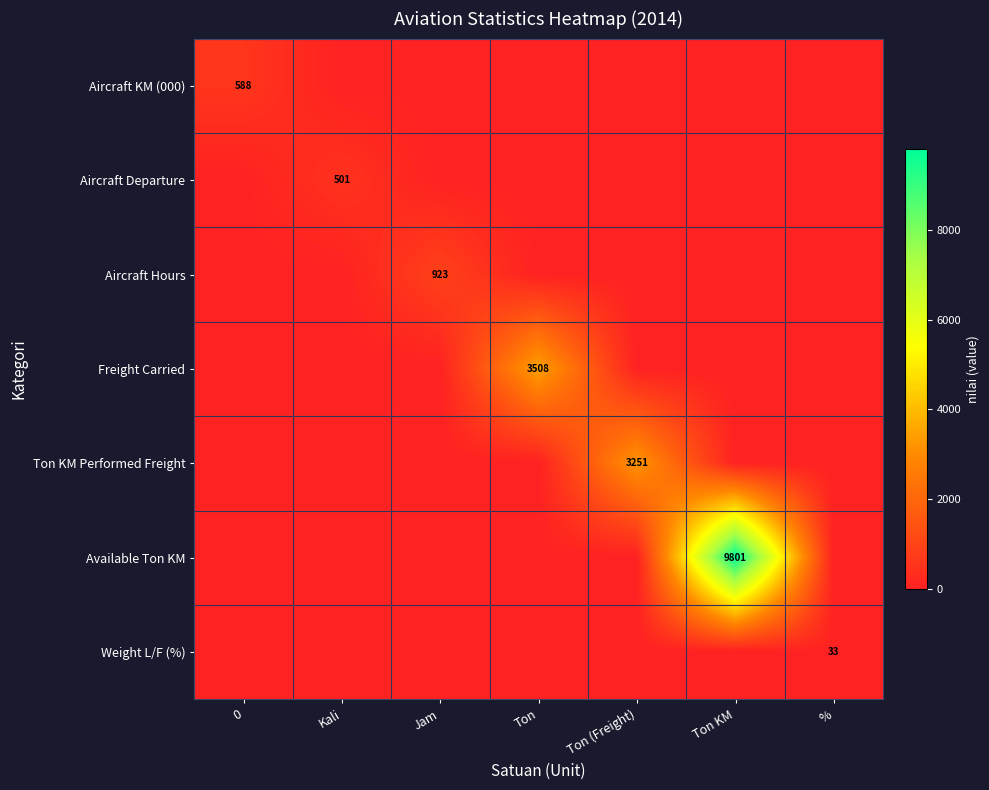

Is it true that Aircraft Hours equals 252 at Jam?

False